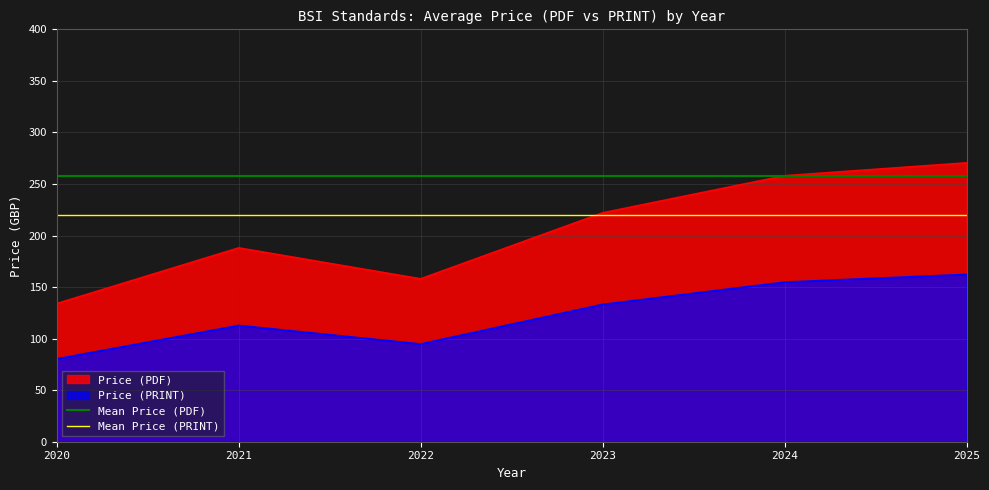

What is the maximum value for Mean Price (PDF)?

258